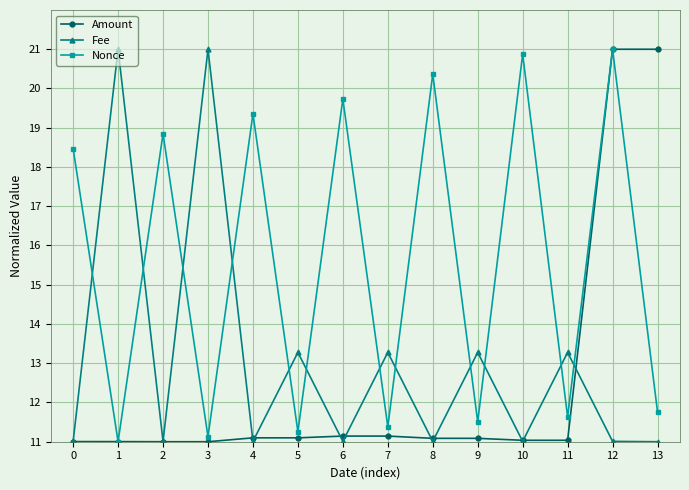

True or false: Fee has a value of 13.3 at 7.

True